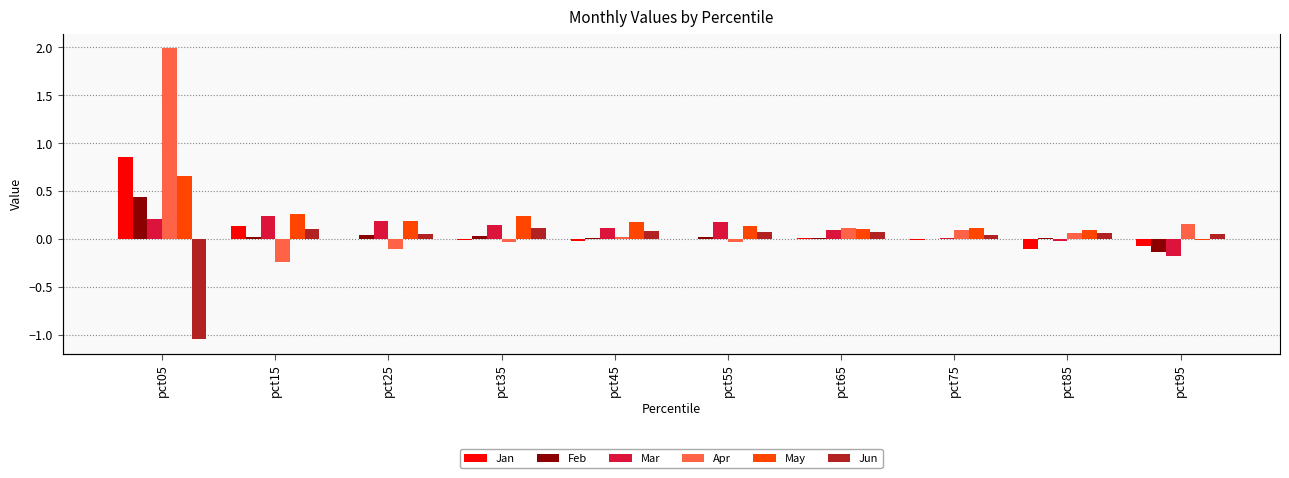

Reading left to right, list all the values displayed in this chart.

Jan: pct05=0.9	pct15=0.1	pct25=0.0	pct35=-0.0	pct45=-0.0	pct55=0.0	pct65=0.0	pct75=-0.0	pct85=-0.1	pct95=-0.1
Feb: pct05=0.4	pct15=0.0	pct25=0.0	pct35=0.0	pct45=0.0	pct55=0.0	pct65=0.0	pct75=-0.0	pct85=0.0	pct95=-0.1
Mar: pct05=0.2	pct15=0.2	pct25=0.2	pct35=0.2	pct45=0.1	pct55=0.2	pct65=0.1	pct75=0.0	pct85=-0.0	pct95=-0.2
Apr: pct05=2.0	pct15=-0.2	pct25=-0.1	pct35=-0.0	pct45=0.0	pct55=-0.0	pct65=0.1	pct75=0.1	pct85=0.1	pct95=0.2
May: pct05=0.7	pct15=0.3	pct25=0.2	pct35=0.2	pct45=0.2	pct55=0.1	pct65=0.1	pct75=0.1	pct85=0.1	pct95=-0.0
Jun: pct05=-1.0	pct15=0.1	pct25=0.1	pct35=0.1	pct45=0.1	pct55=0.1	pct65=0.1	pct75=0.0	pct85=0.1	pct95=0.1